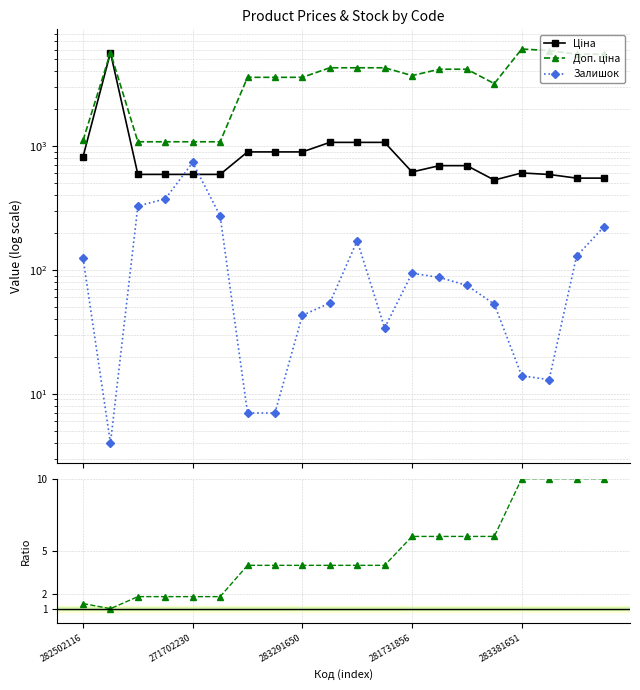

At which category does Ціна reach its first local valley?

281731856